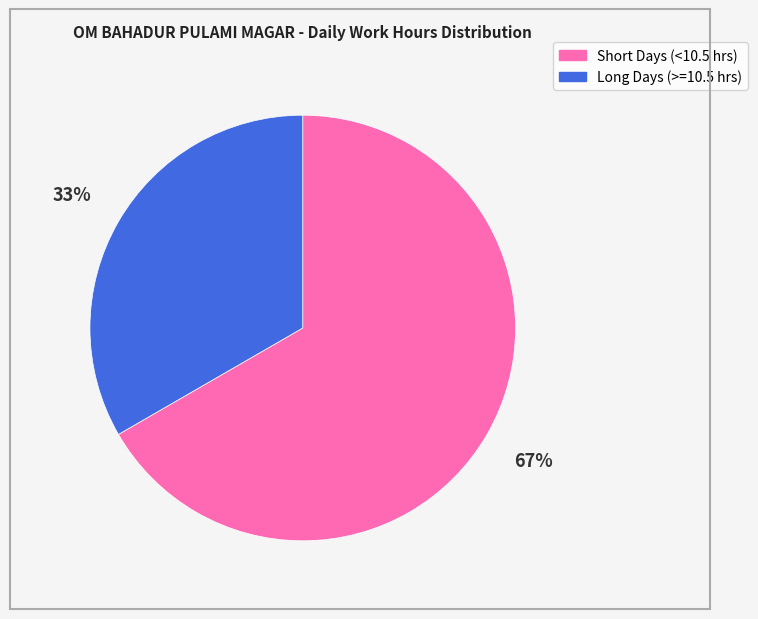

Rank the categories by value from highest to lowest.

Short Days (<10.5 hrs), Long Days (>=10.5 hrs)